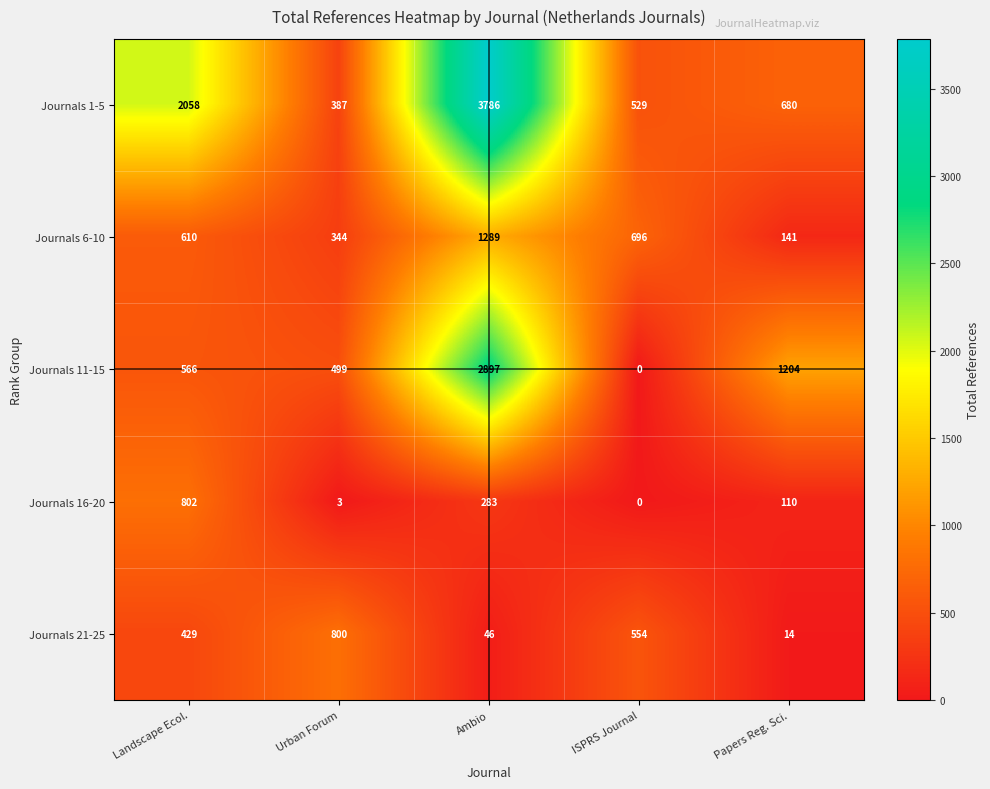

What is the sum of the Journals 16-20 values at Landscape Ecol. and Urban Forum?

805